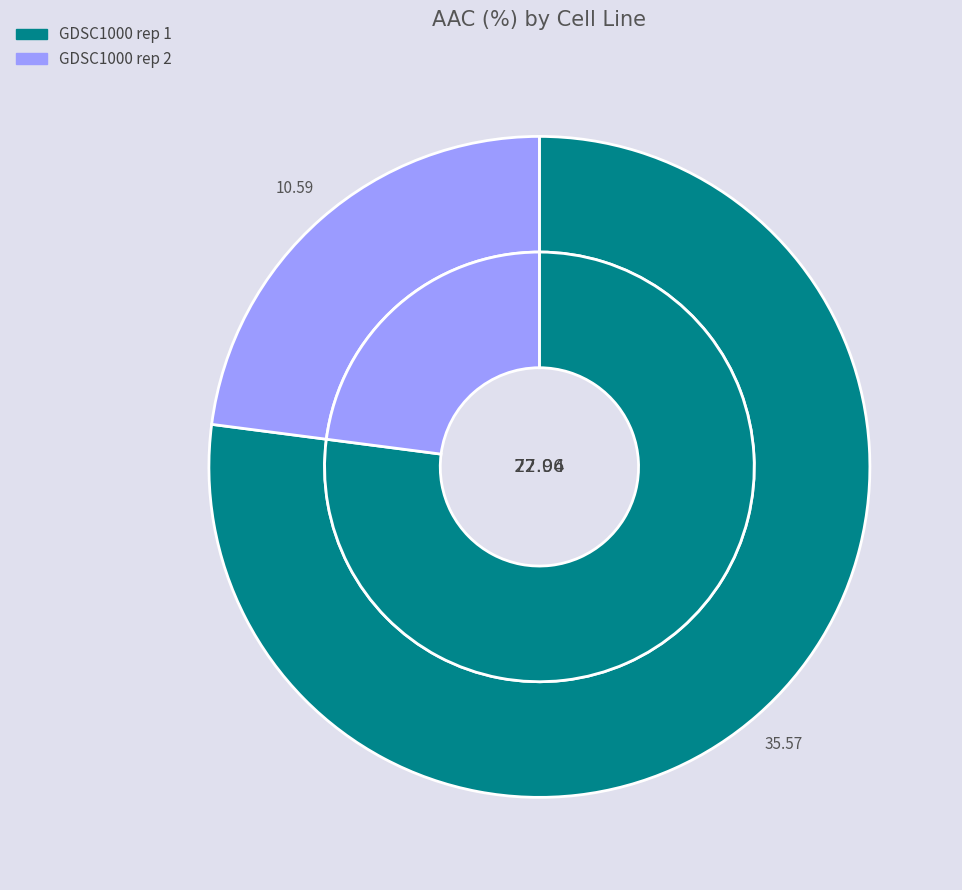

What is the change in value from GDSC1000 rep 1 to GDSC1000 rep 2?

-25.0